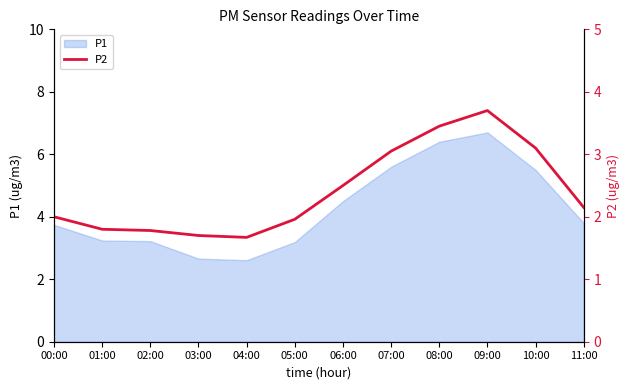

What is the minimum value shown in the chart?

1.7